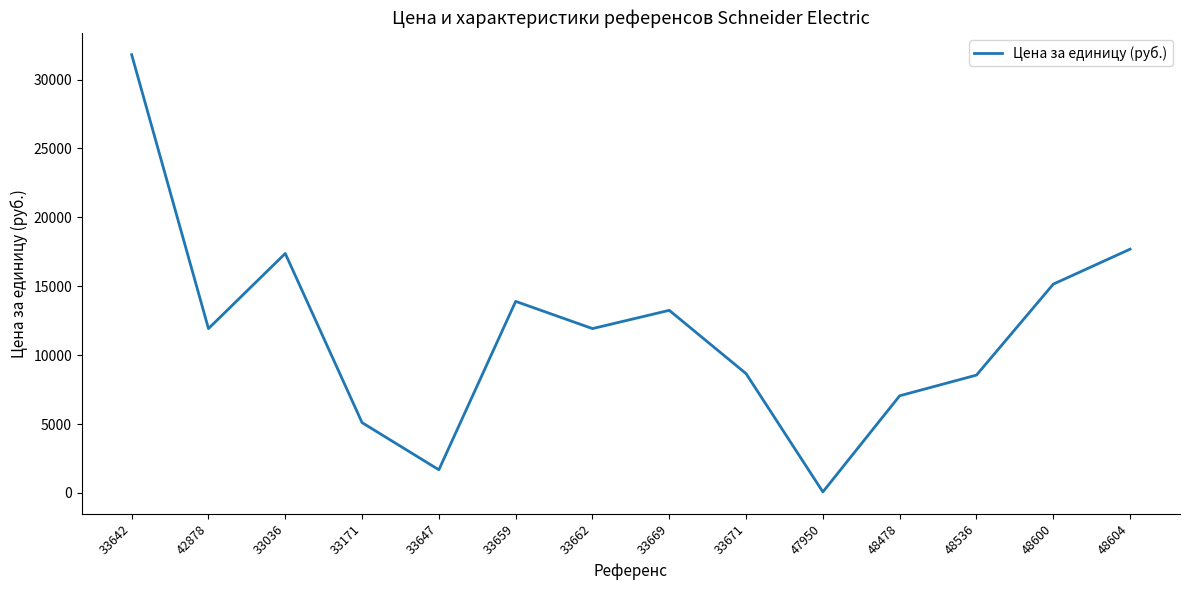

Does the chart have visible grid lines?

No